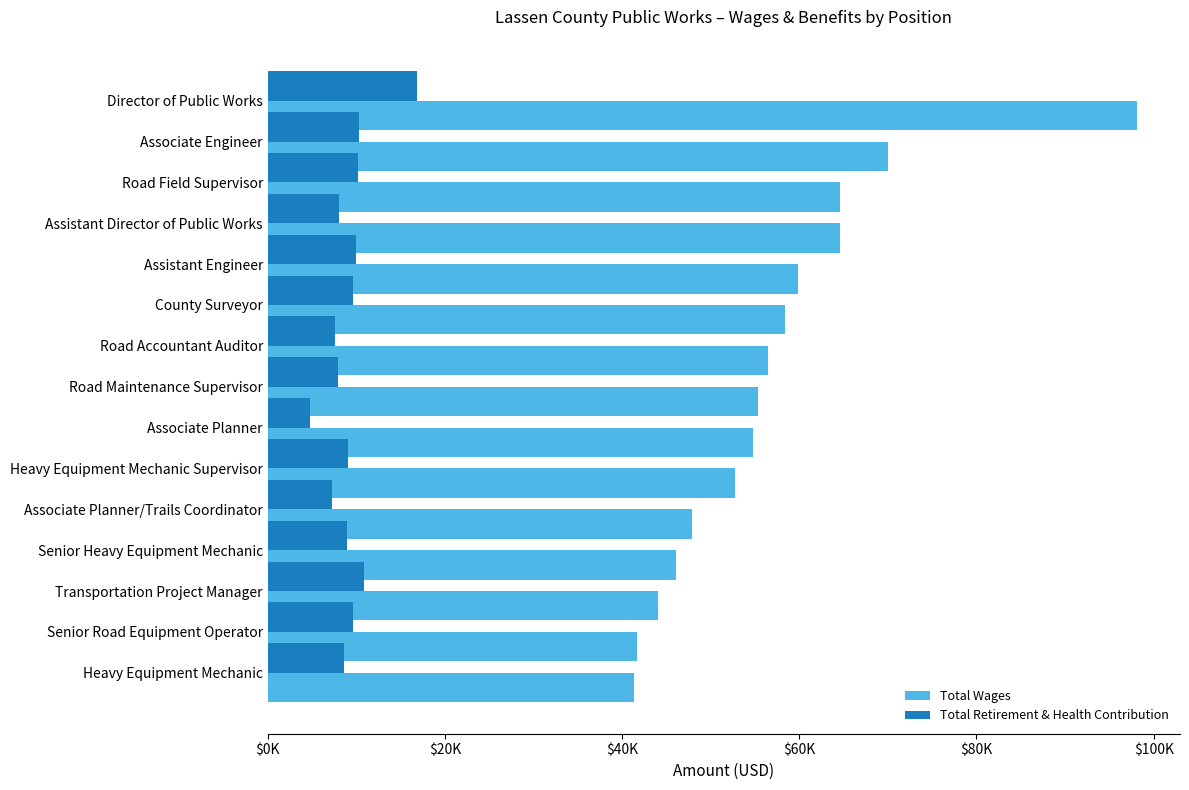

What is the difference between the second highest and minimum values in the Total Wages series?

28720